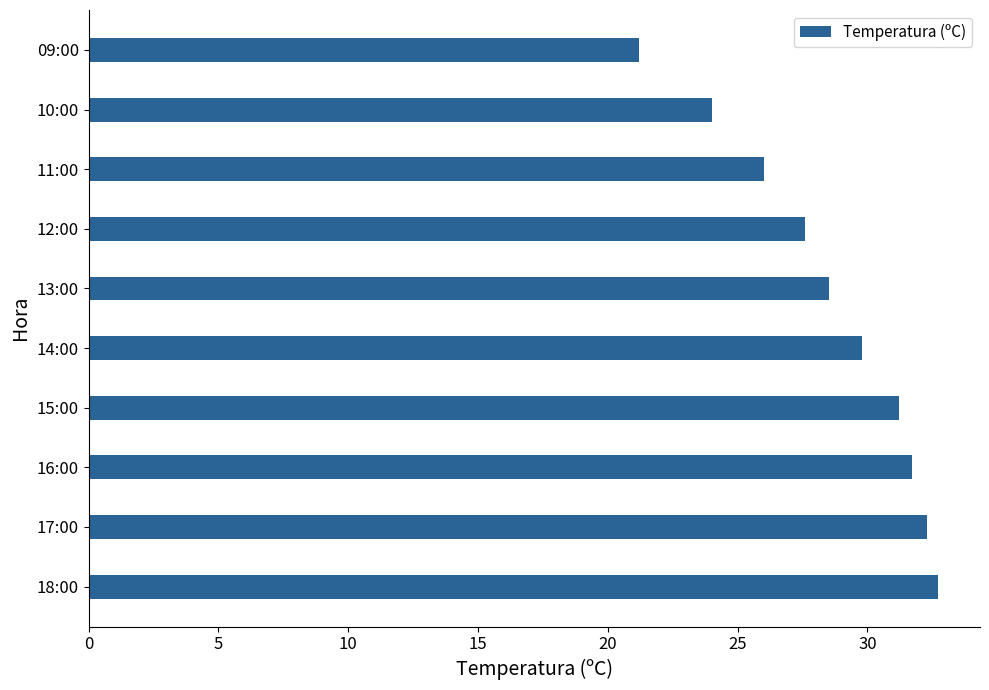

List the labels in order of value, smallest first.

09:00, 10:00, 11:00, 12:00, 13:00, 14:00, 15:00, 16:00, 17:00, 18:00